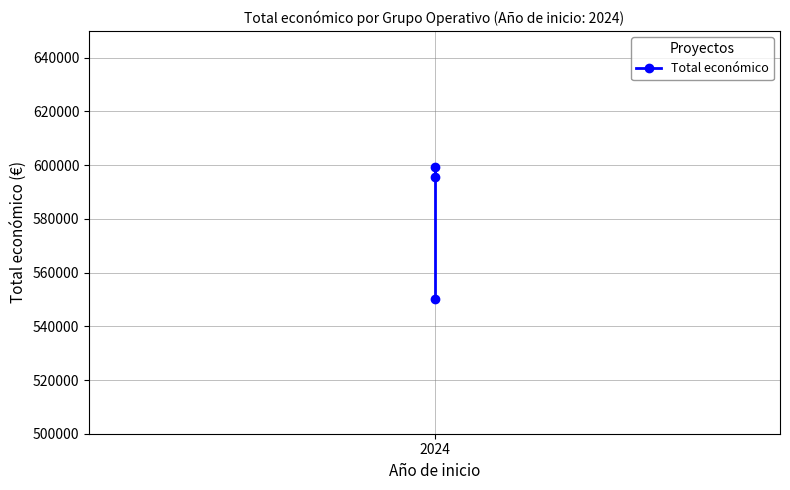

What is the sum of the values at 2024 and 1?

1149322